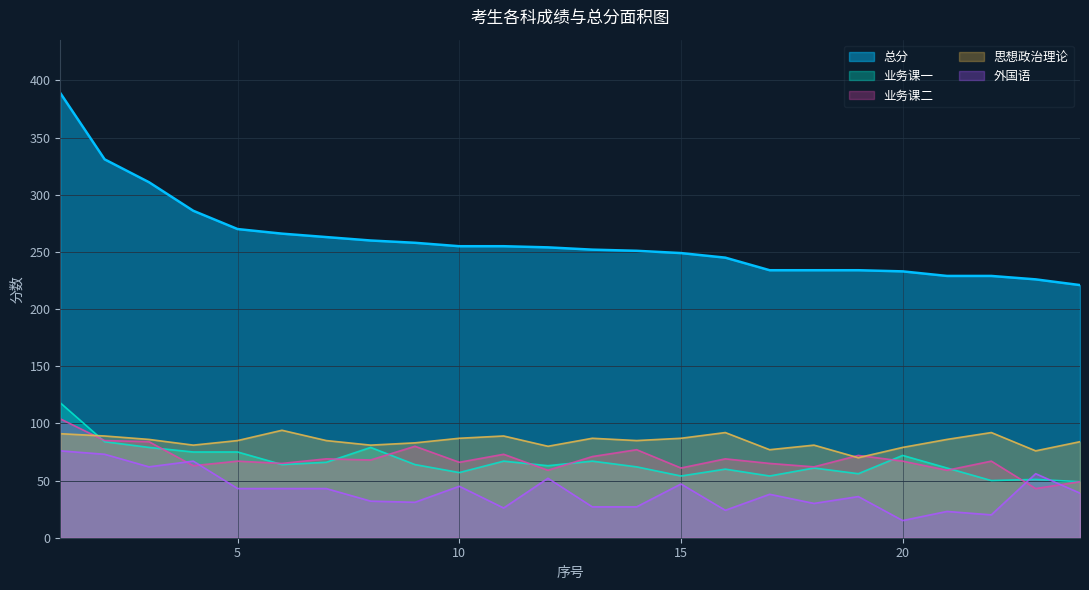

How many series are shown in this chart?

5